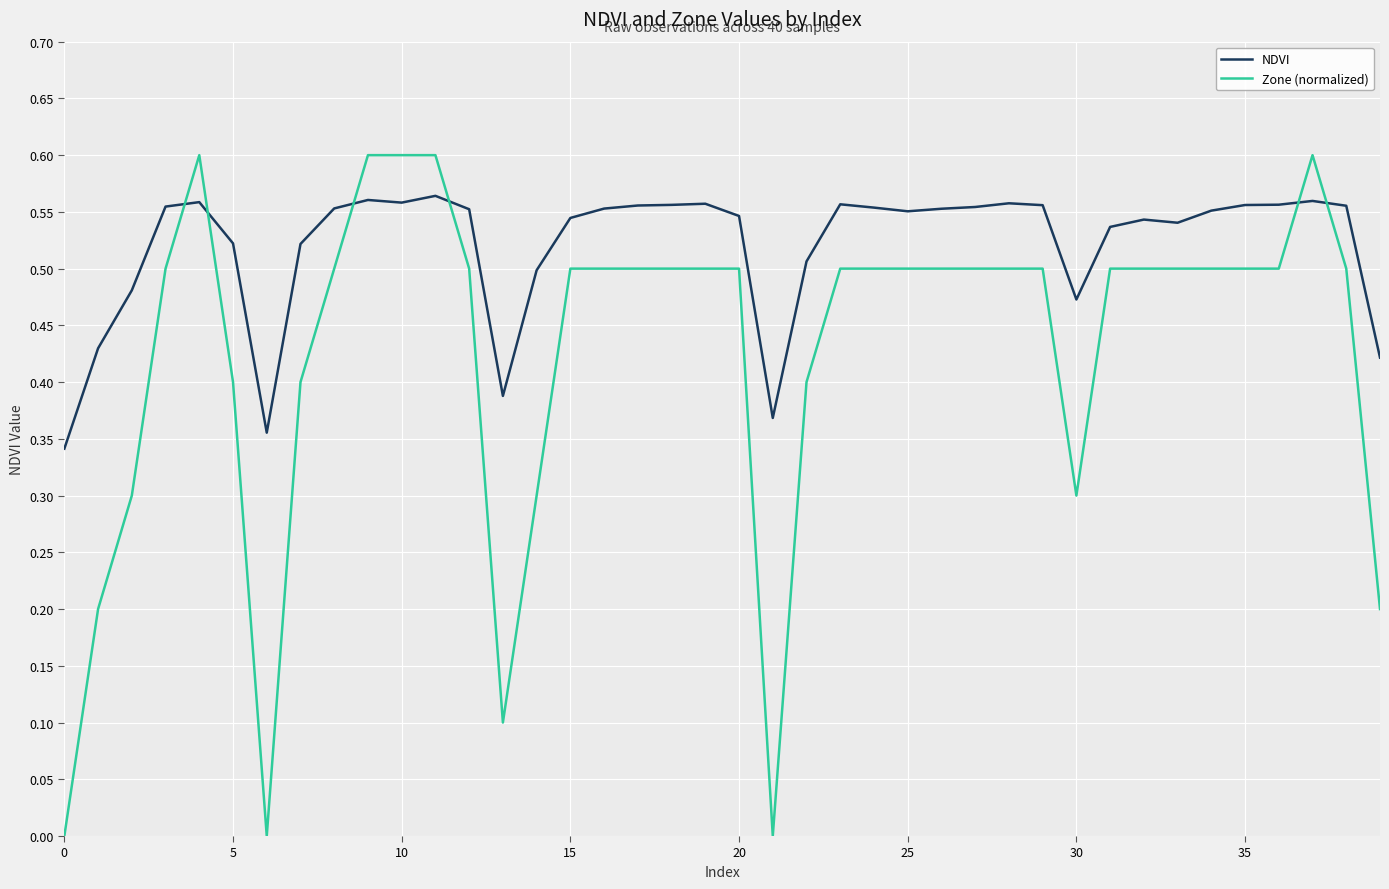

Rank the series by their maximum value, from highest to lowest.

Zone (normalized), NDVI